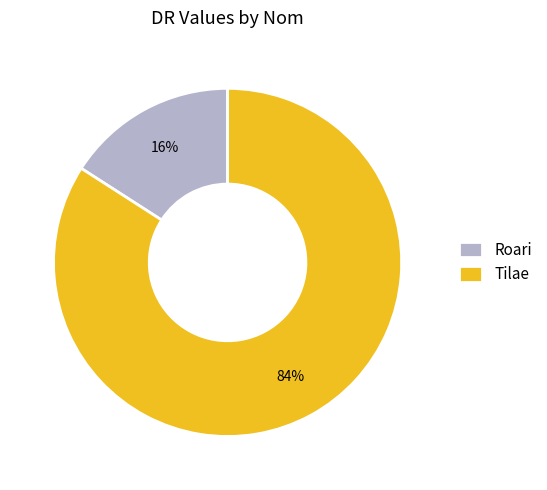

To the nearest percent, what is the difference between the Tilae and Roari slice percentages?

68%